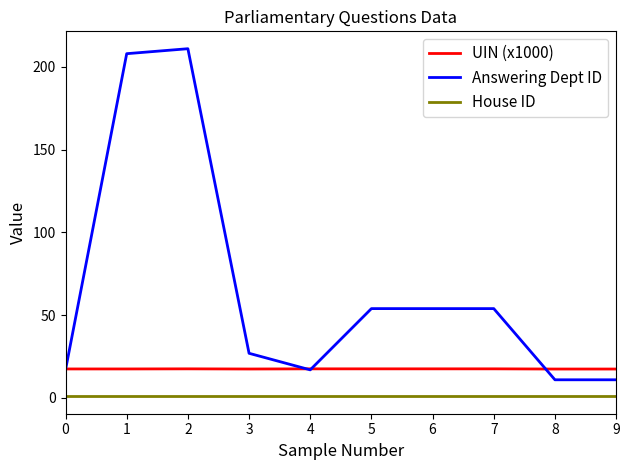

True or false: House ID and Answering Dept ID cross at least once.

False